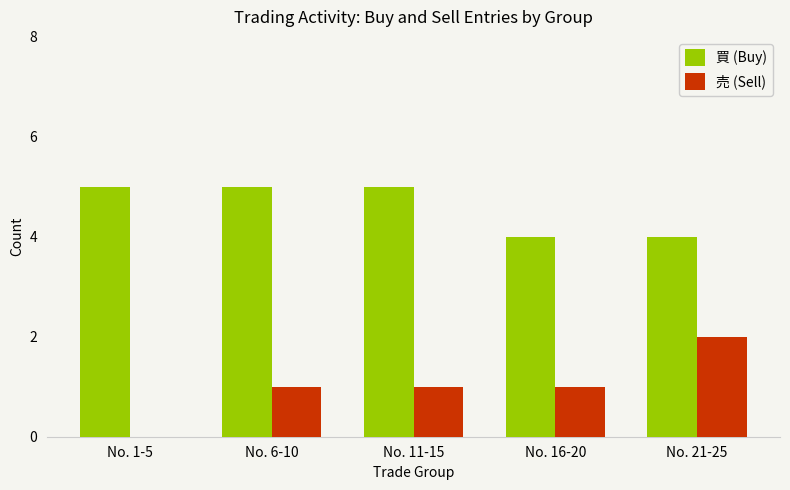

Count the number of categories in the chart.

5